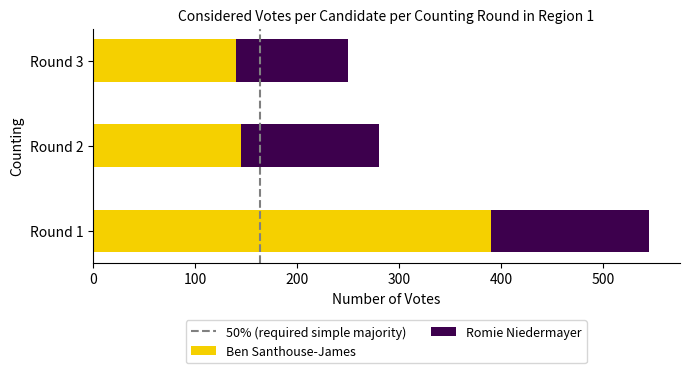

What is the sum of all Ben Santhouse-James values?

675